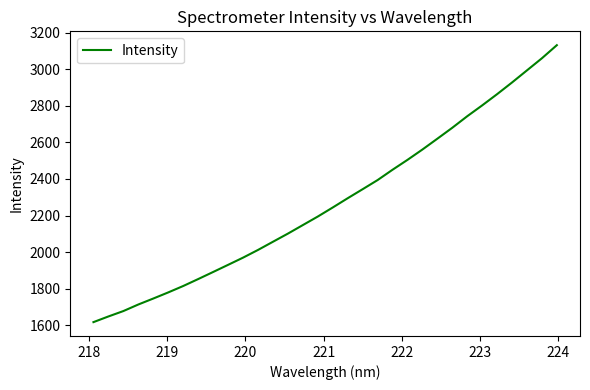

What is the difference between the maximum and minimum values?

1514.5